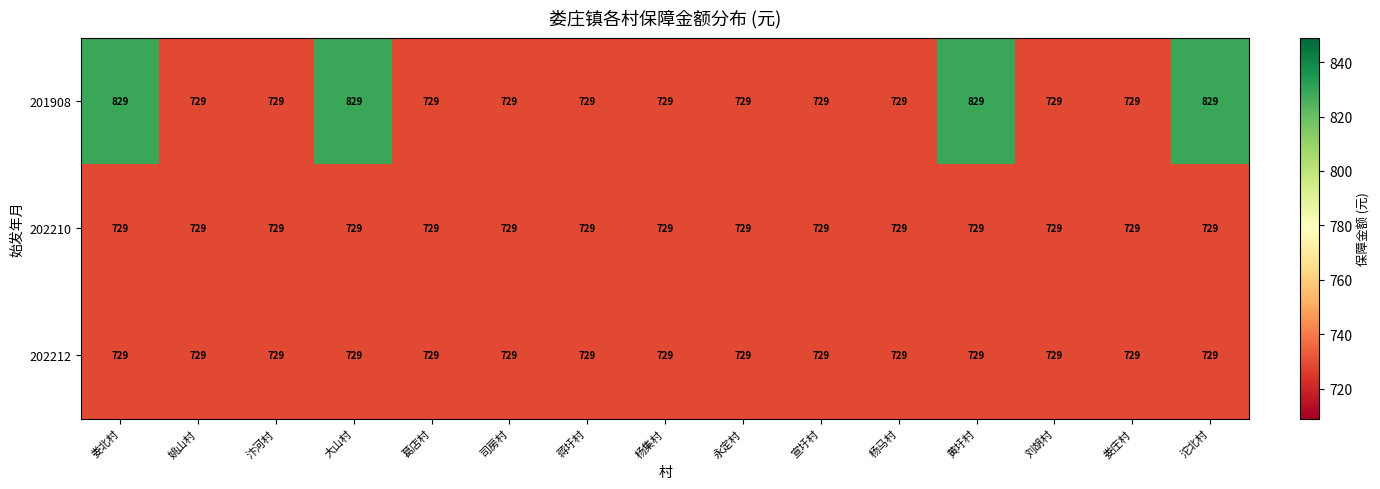

At how many categories does at least one series exceed 755?

4